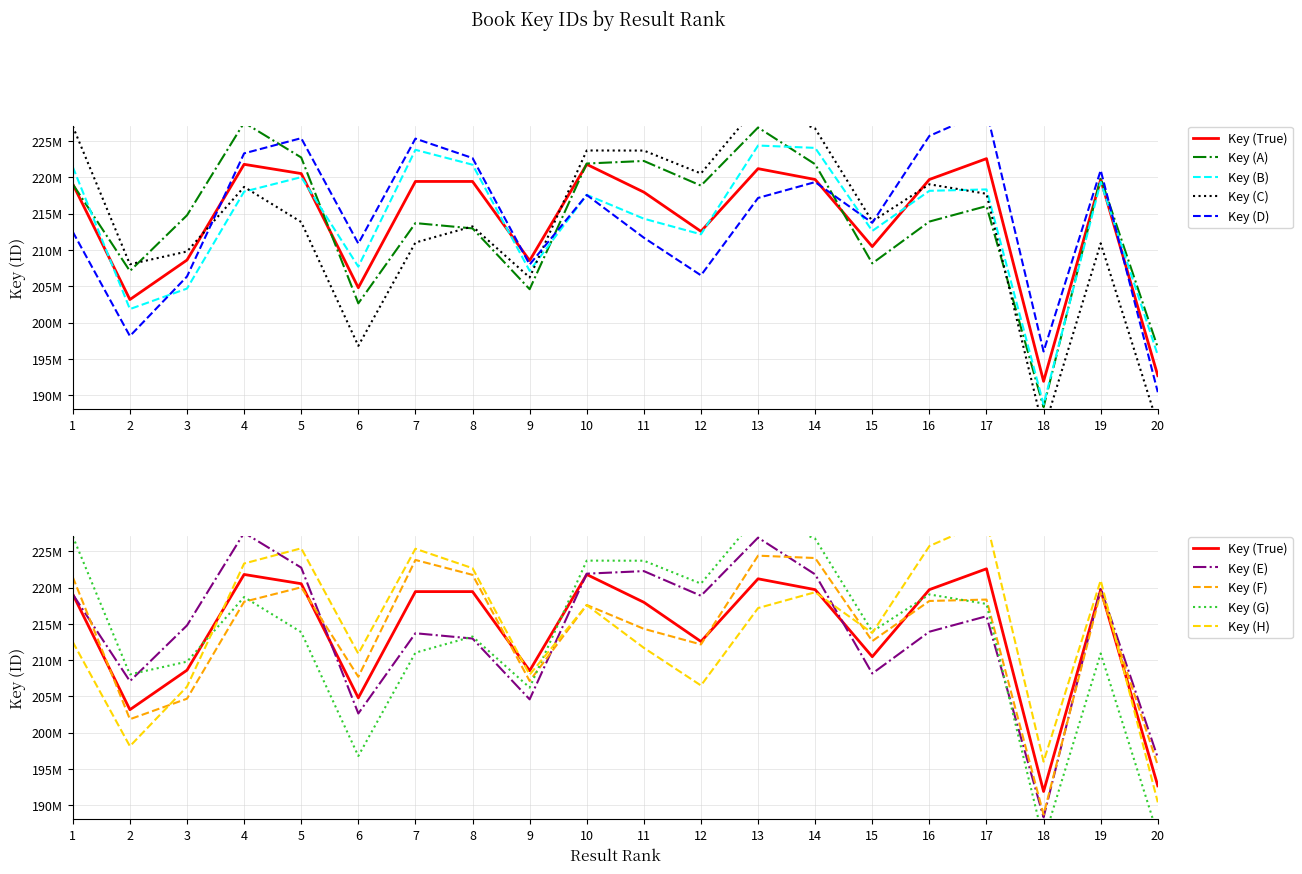

Where does the Key series first go above 219444770?

4